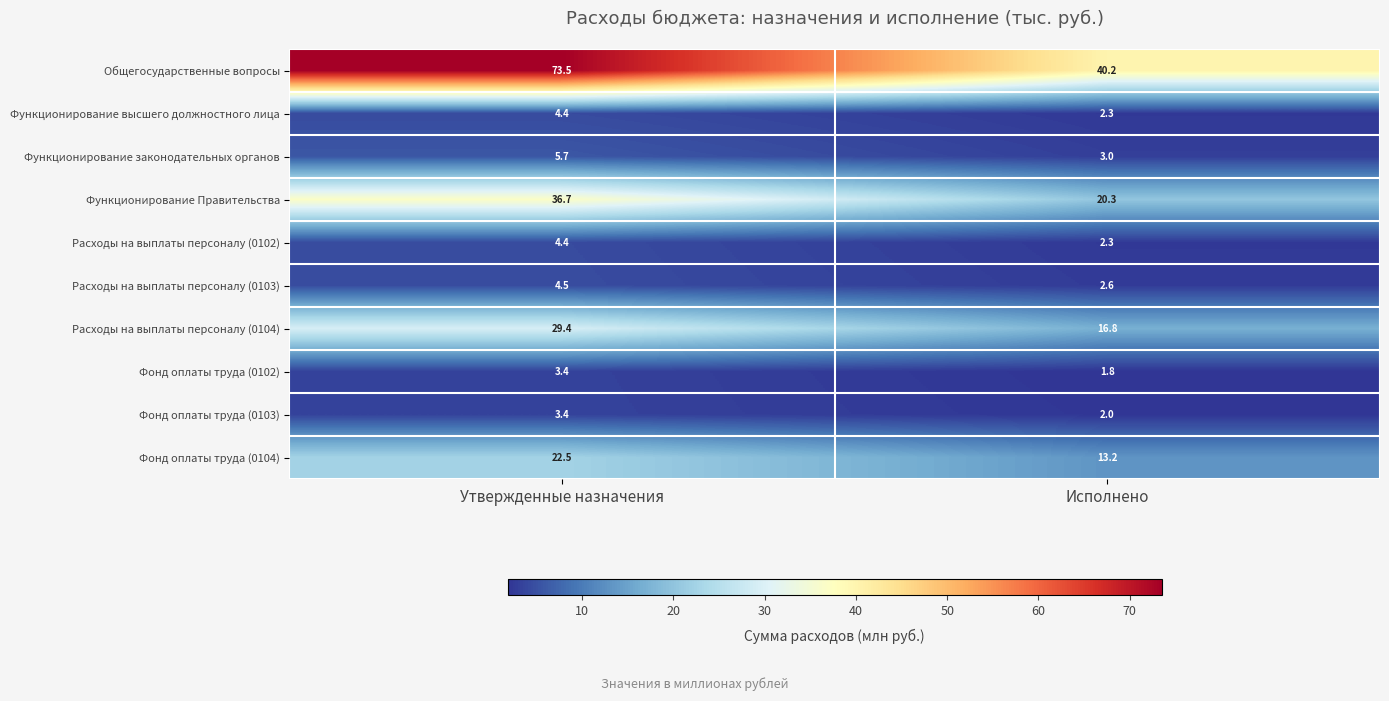

Which label corresponds to the largest value in the chart?

Утвержденные назначения